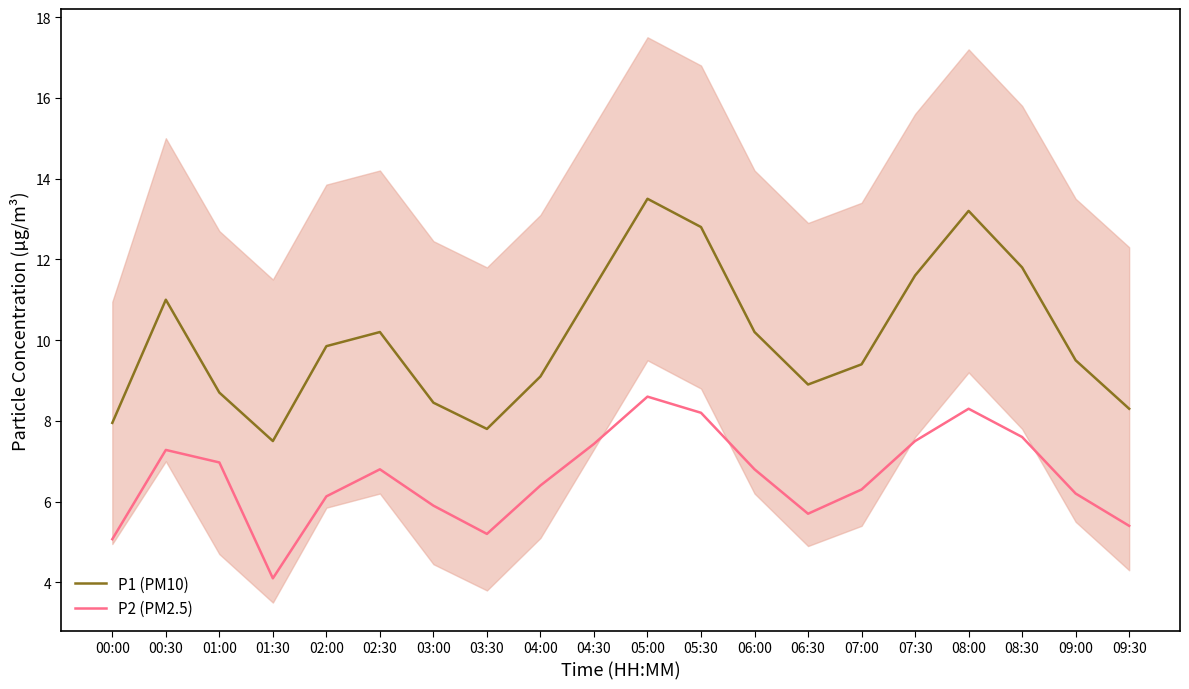

Which label corresponds to the smallest value in the chart?

01:30